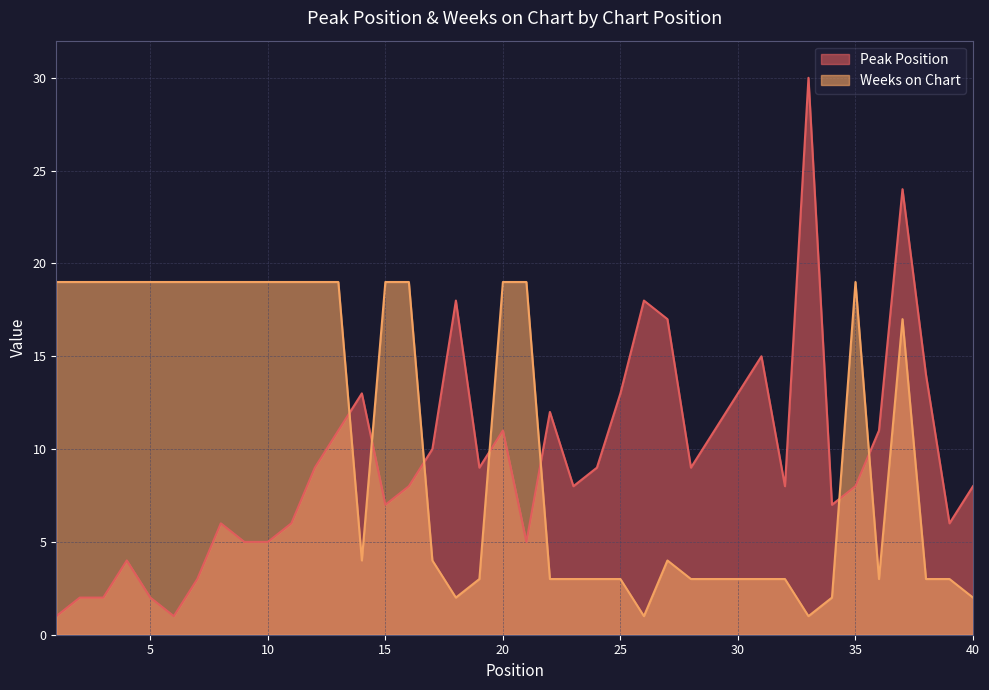

The Peak Position series shows 11 at 13. True or false?

True